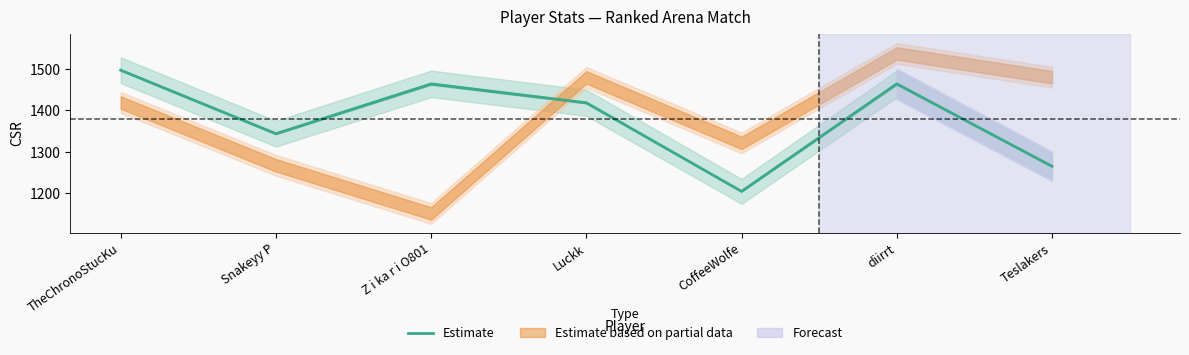

List the labels in order of value, largest first.

TheChronoStucKu, Z i ka r i O801, diirrt, Luckk, Snakeyy P, Teslakers, CoffeeWolfe